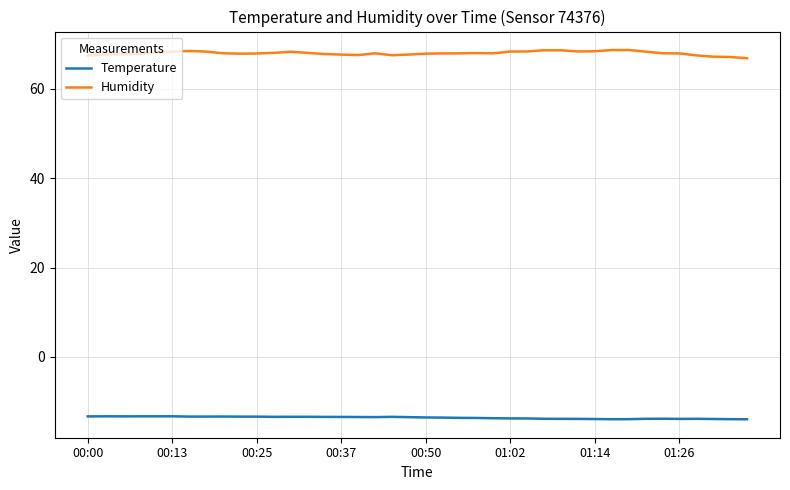

Rank the series by their maximum value, from highest to lowest.

Humidity, Temperature